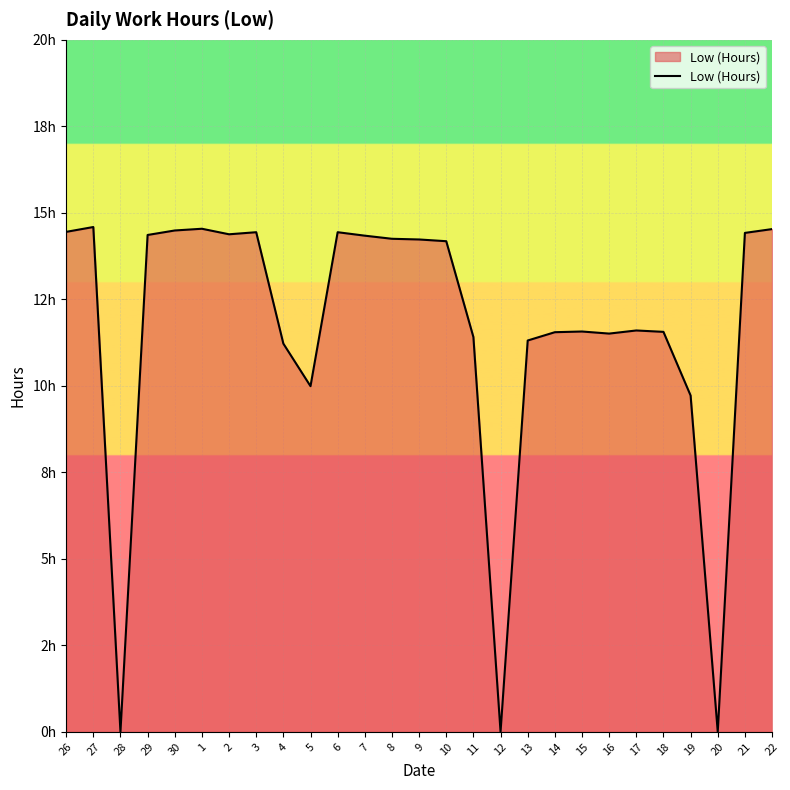

Rank the categories by value from lowest to highest.

28, 12, 20, 19, 5, 4, 13, 11, 16, 14, 18, 15, 17, 10, 9, 8, 7, 29, 2, 21, 3, 6, 26, 30, 22, 1, 27